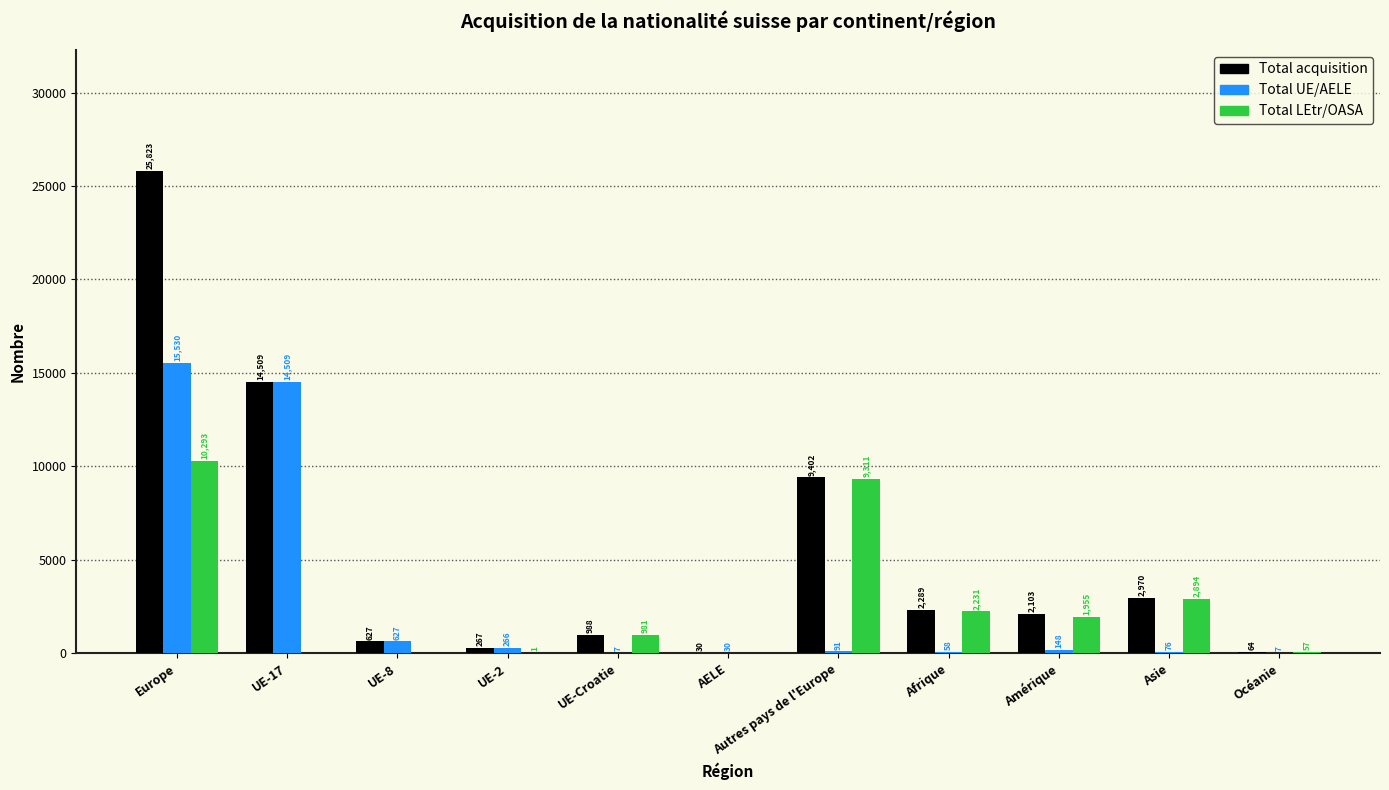

Which label corresponds to the largest value in the chart?

Europe